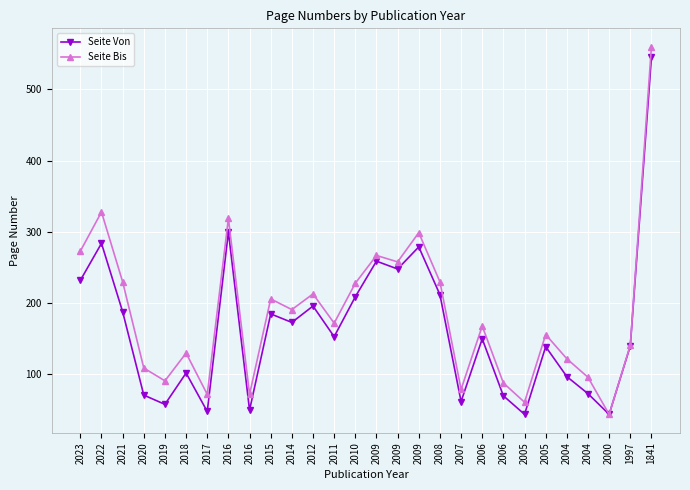

What is the value of the Seite Bis point at the 24th from the left?

122